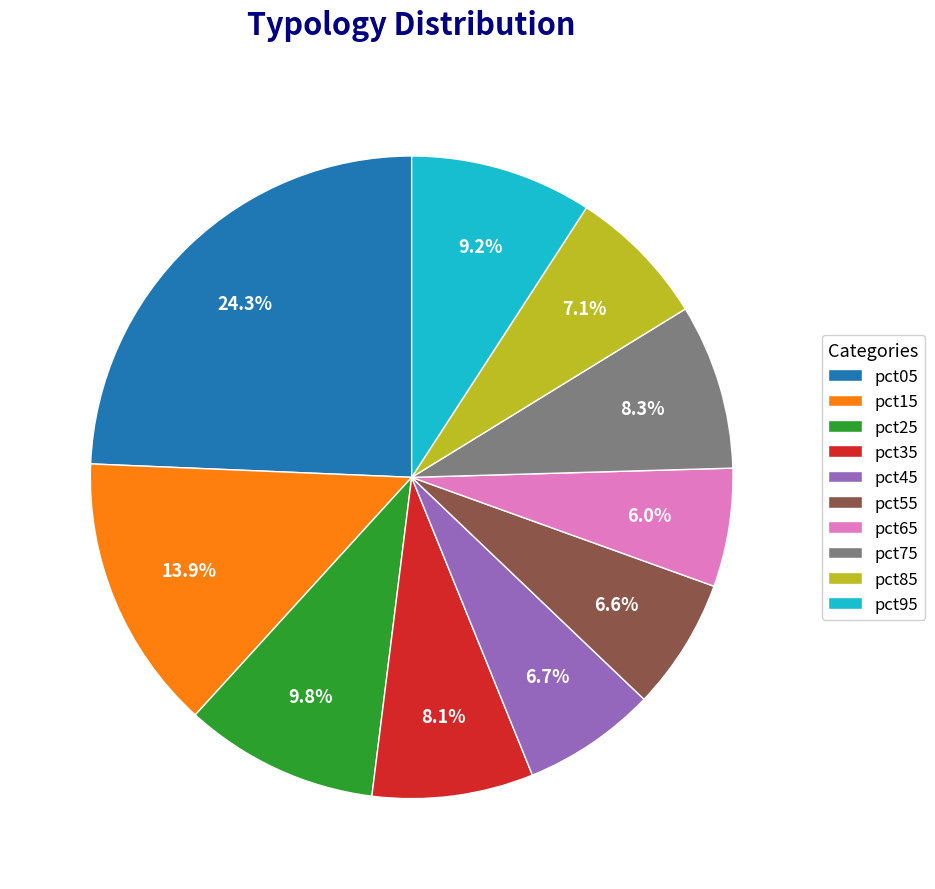

Count the number of slices in the pie.

10